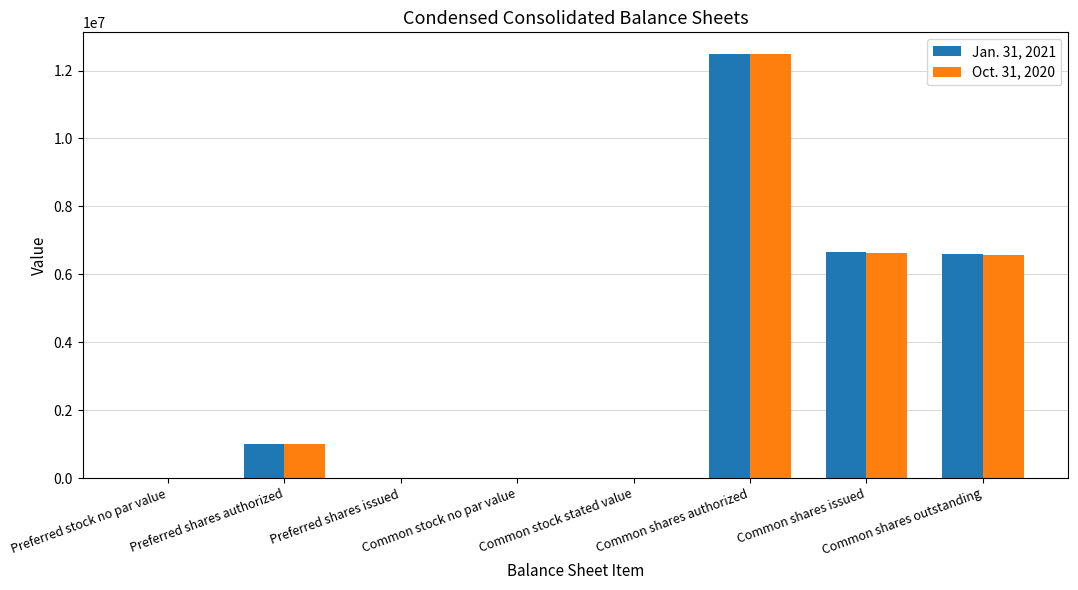

What is the sum of all Oct. 31, 2020 values?

26702069.1